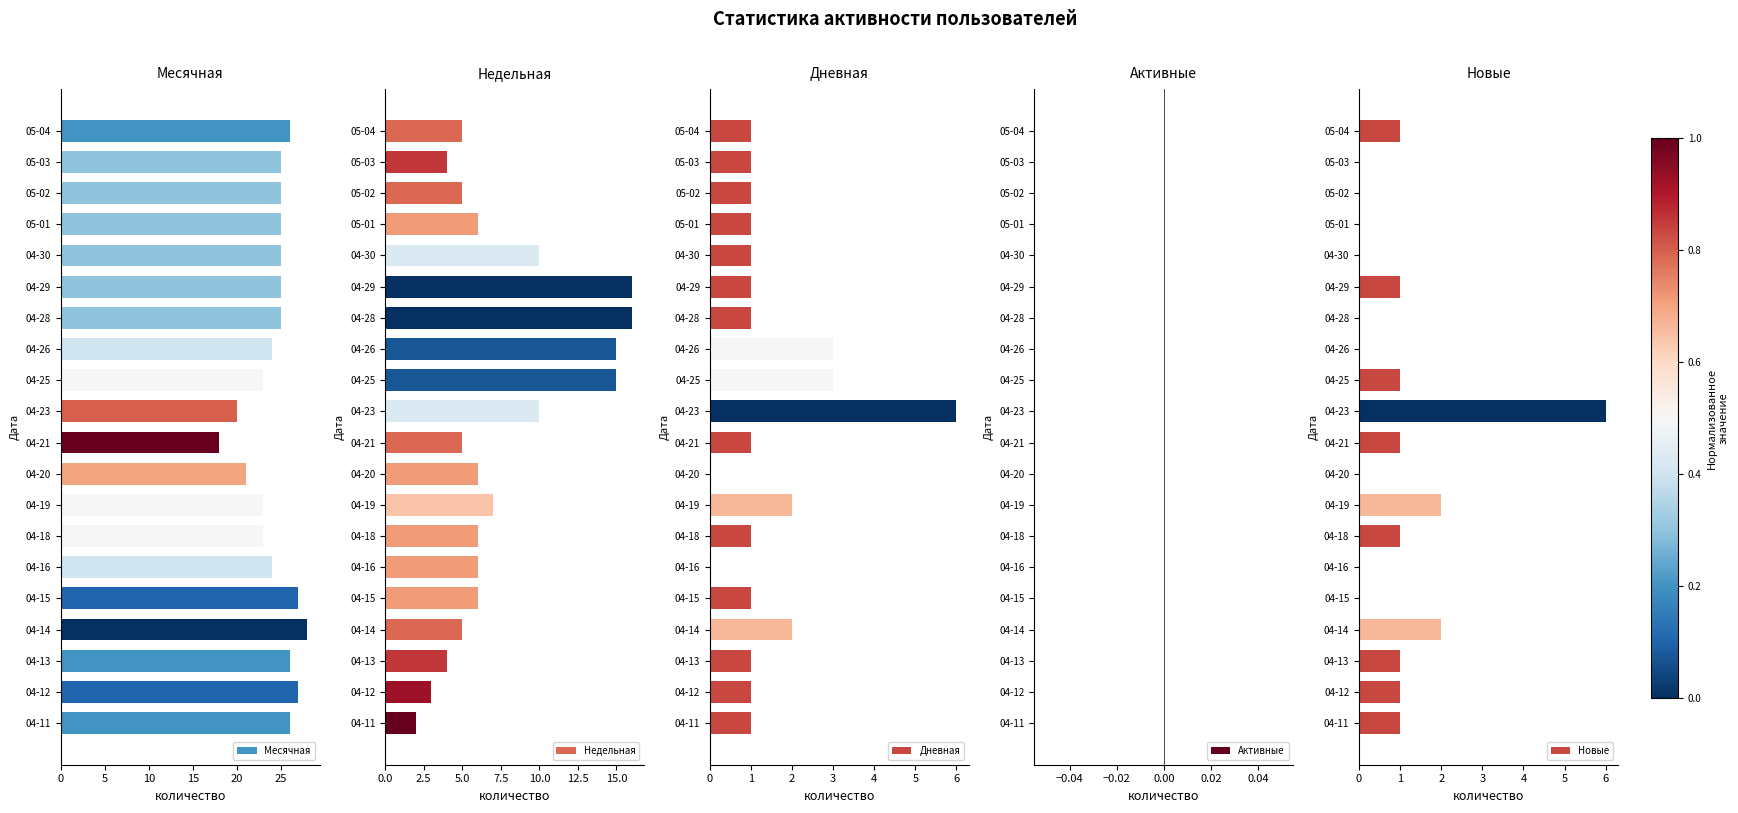

What is the sum of the Месячная values at 04-14 and 04-16?

52